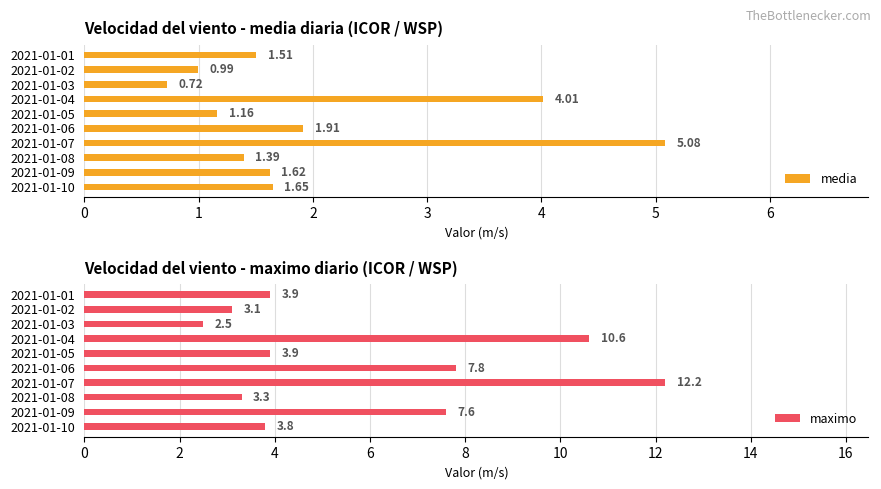

What is the maximum value for media?

5.1